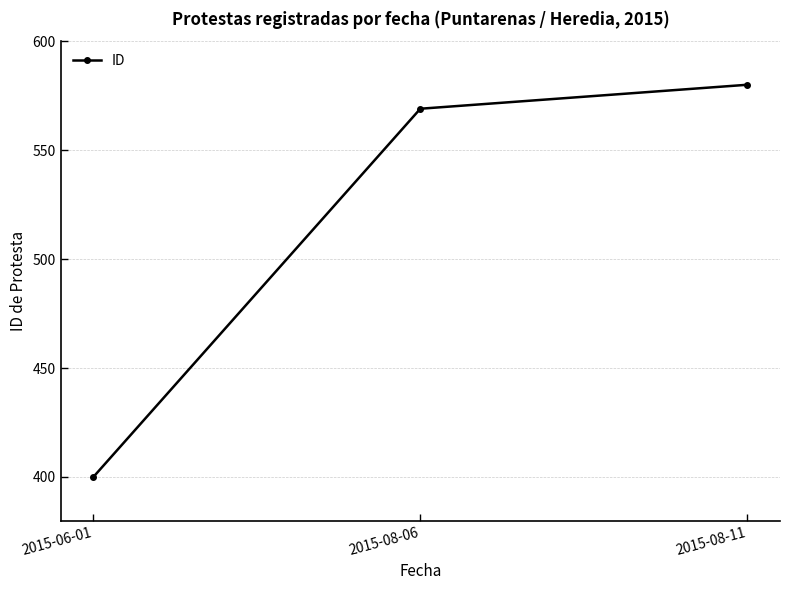

List the labels in order of value, smallest first.

2015-06-01, 2015-08-06, 2015-08-11